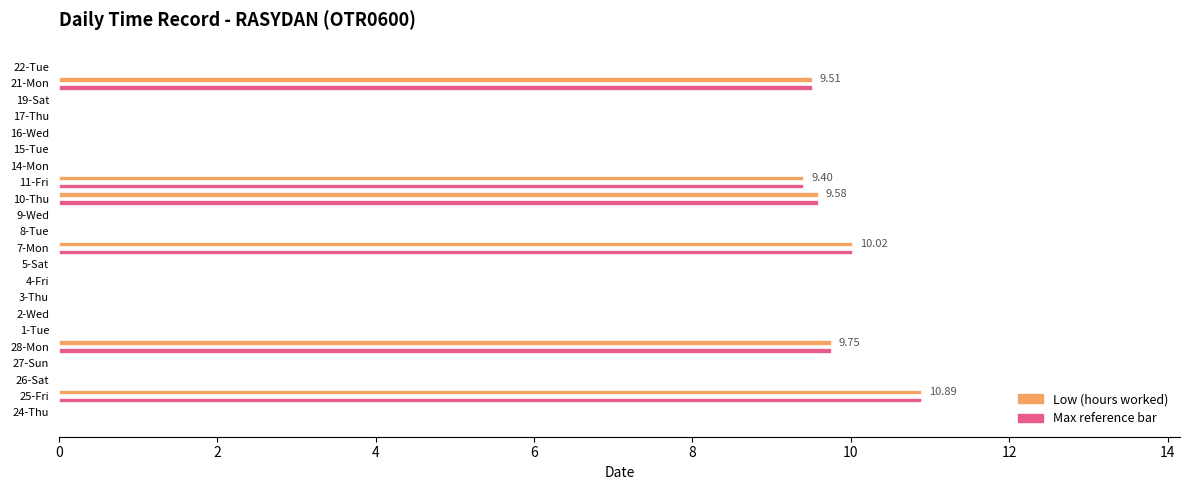

How many series are shown in this chart?

2